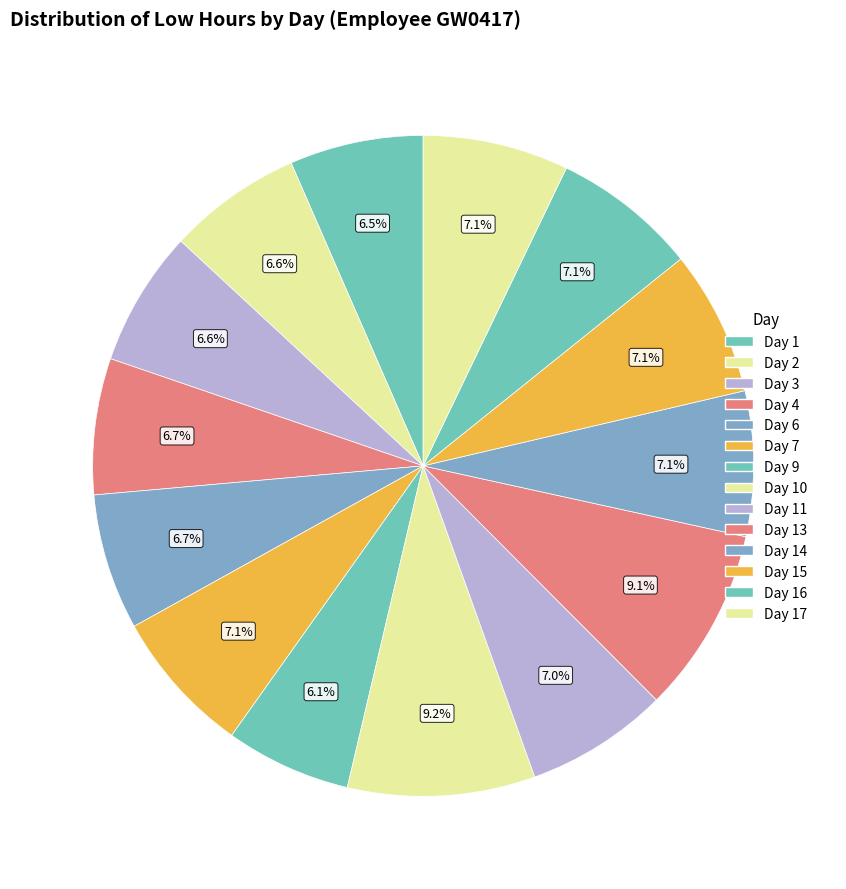

Is there any slice that represents more than half of the pie?

No